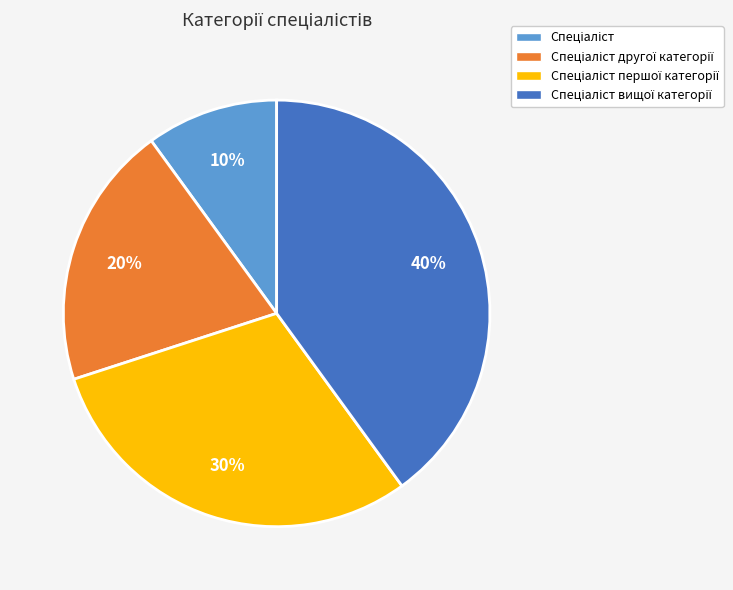

To the nearest percent, what is the difference between the largest and smallest slice percentages?

30%